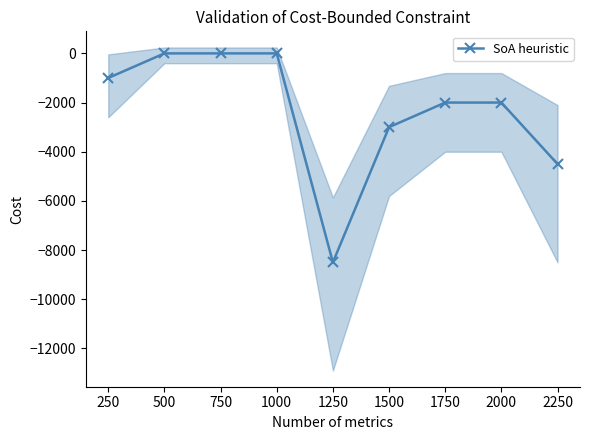

What is the value of the SoA heuristic point at the 7th from the left?

-2000